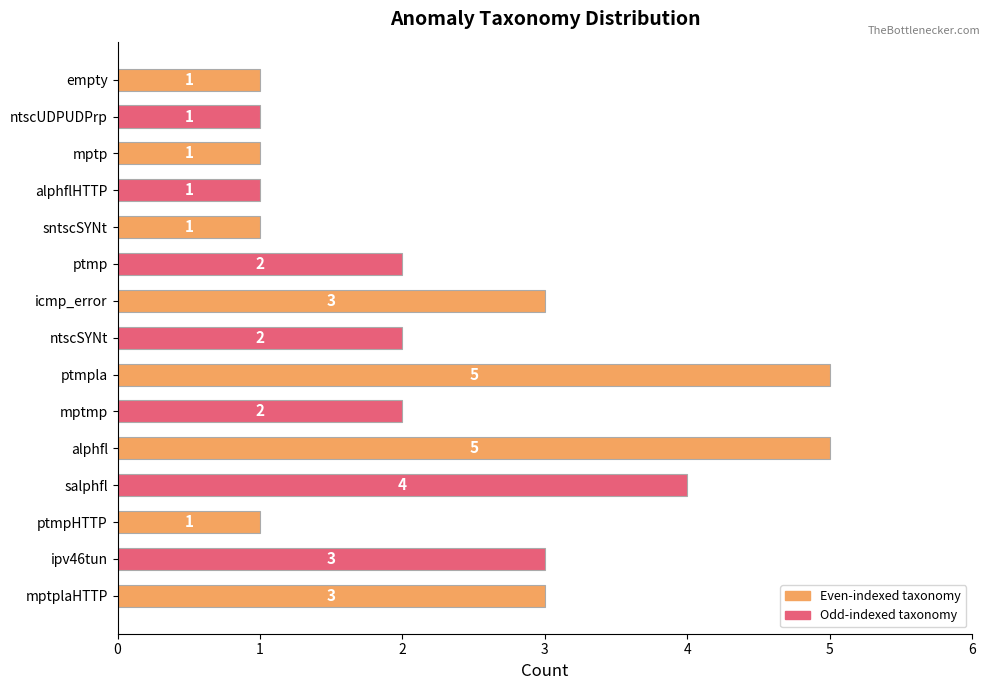

Reading top to bottom, transcribe all the data shown in this chart.

1	1	1	1	1	2	3	2	5	2	5	4	1	3	3